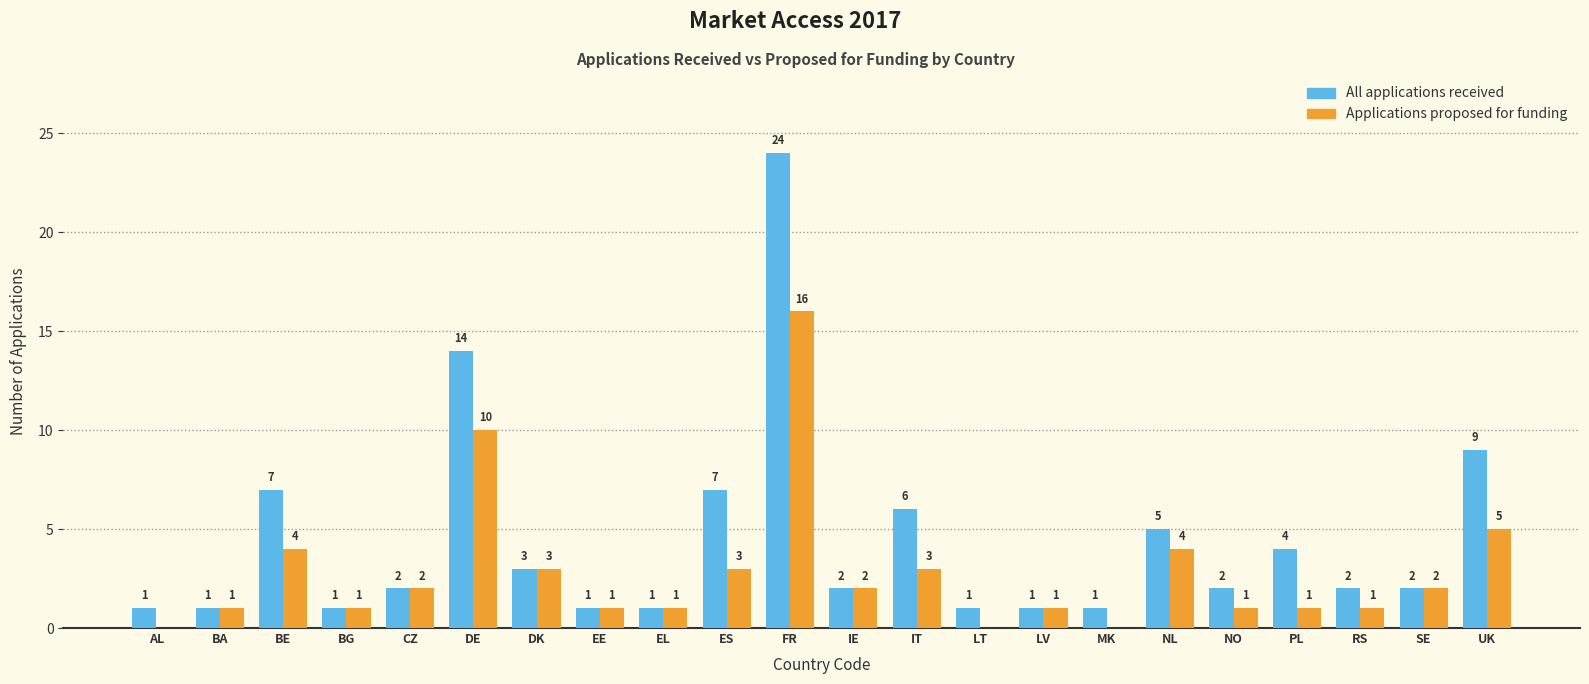

True or false: Applications proposed for funding has a value of 0 at MK.

True